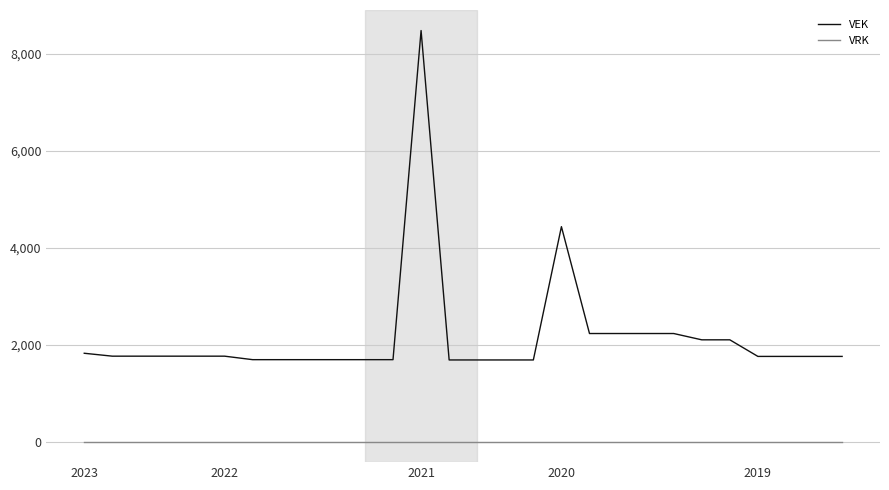

Which series has the largest range (max minus min)?

VEK